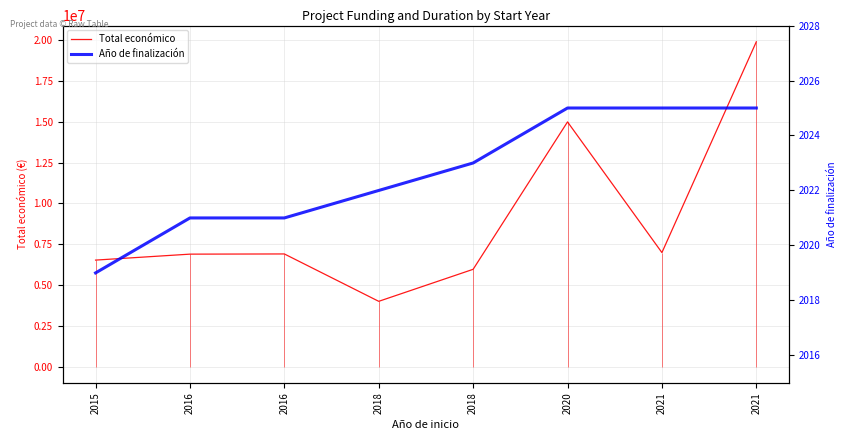

Reading left to right, extract all data points from this chart.

Total económico: 2015=6526038	2016=6891265	2016=6903000	2018=3999674	2018=5962019	2020=14994445	2021=6986278	2021=19902190
Año de finalización: 2015=2019	2016=2021	2016=2021	2018=2022	2018=2023	2020=2025	2021=2025	2021=2025